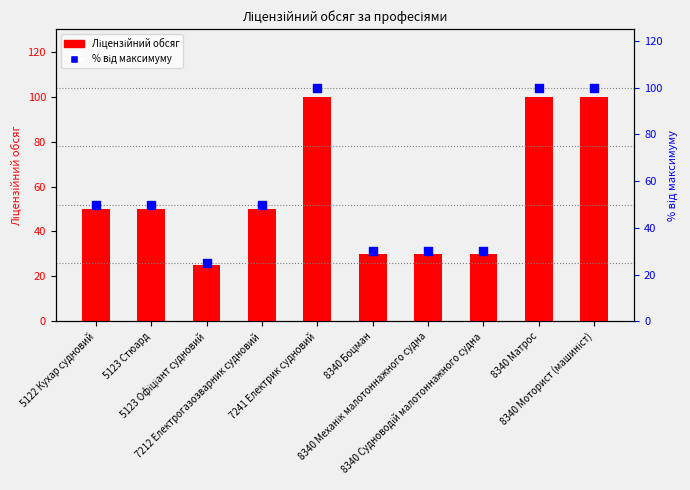

Is the value of Ліцензійний обсяг at 8340 Судноводій малотоннажного судна greater than the value of % від максимуму at 7212 Електрогазозварник судновий?

No